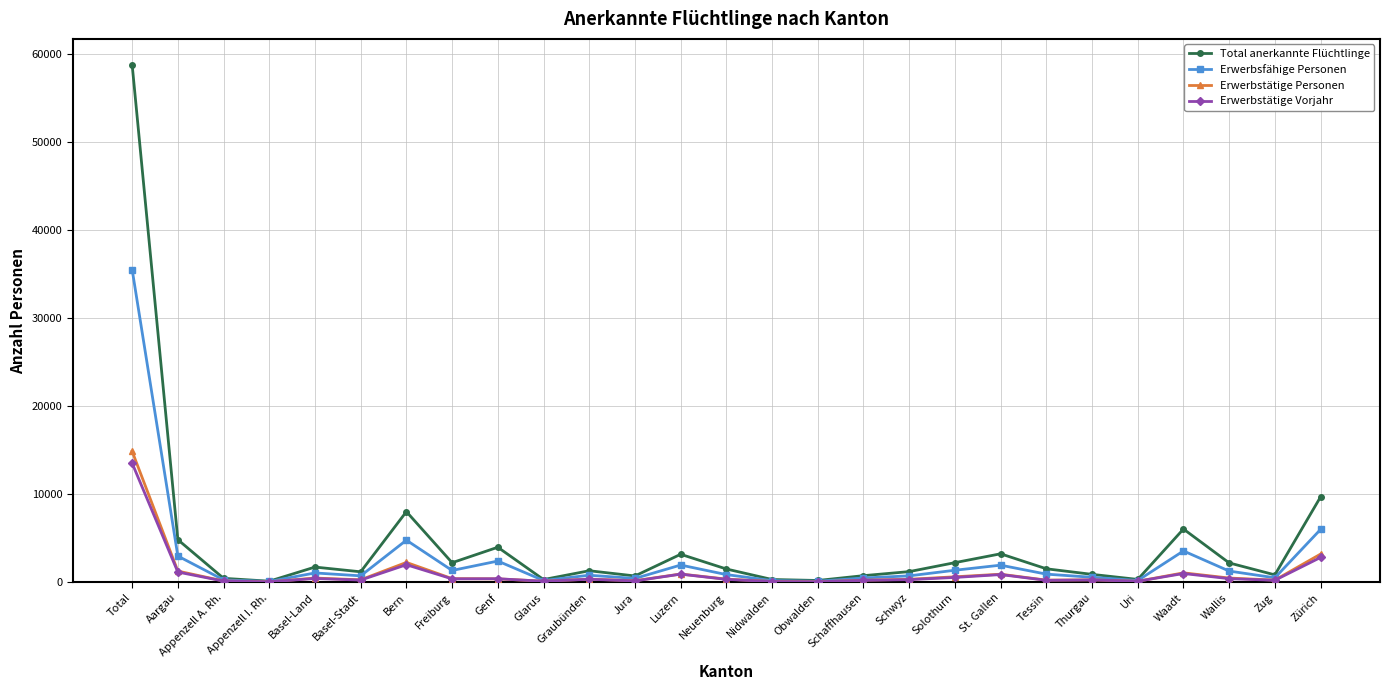

True or false: Erwerbstätige Personen has more than 1 points higher than both neighbors.

True